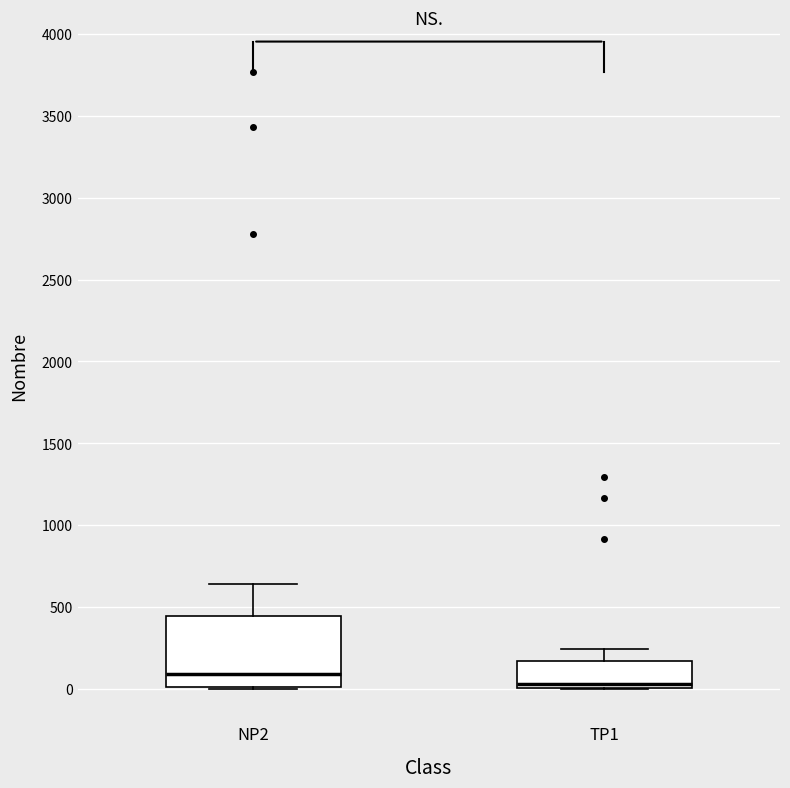

Comparing the boxes themselves (not the whiskers), which one is the tallest?

NP2